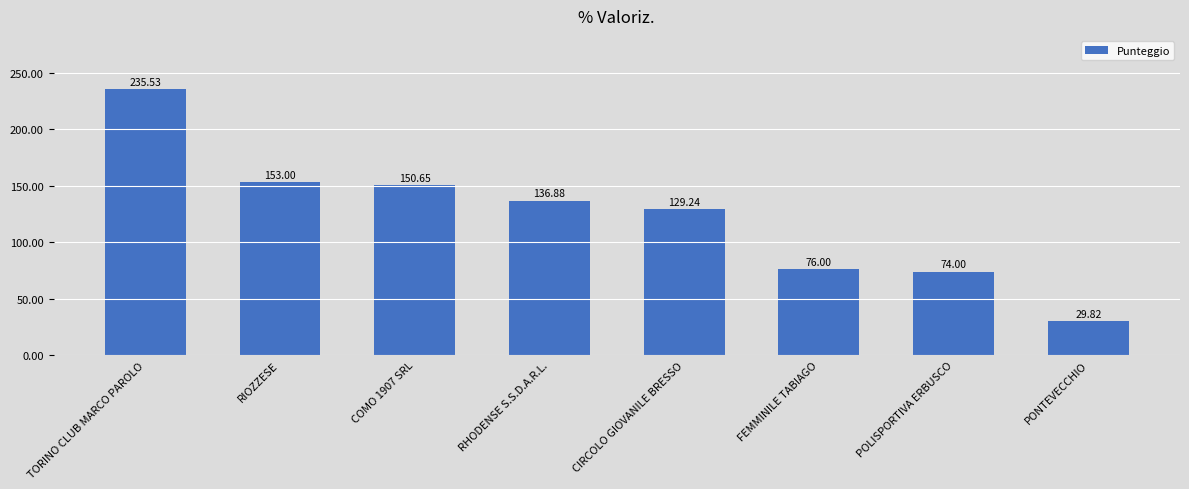

How many data points are above 136?

4